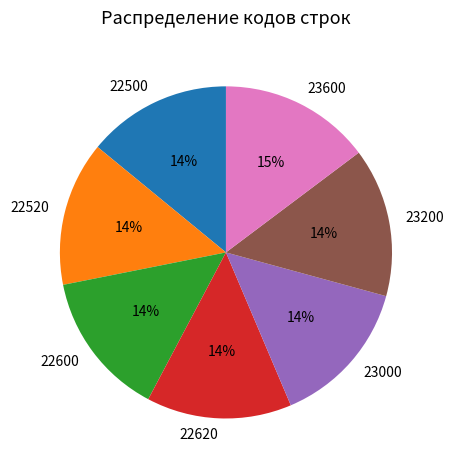

To the nearest percent, what is the difference between the largest and smallest slice percentages?

1%